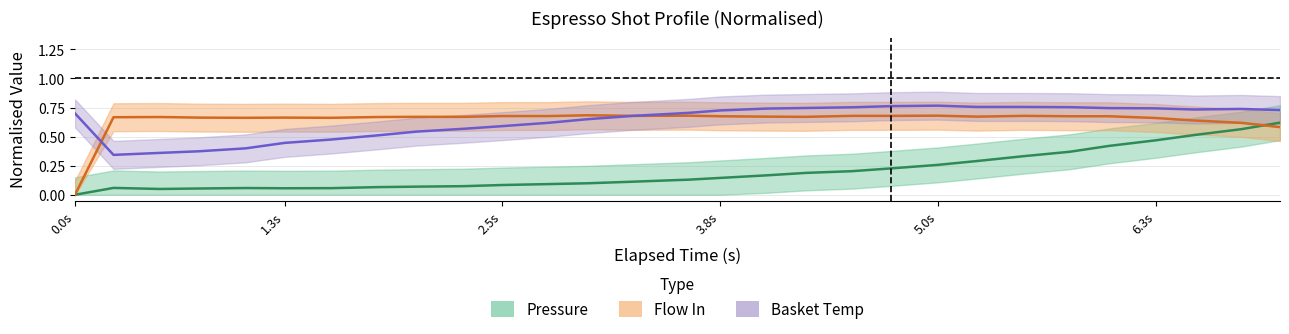

Does the chart display data point markers on the line(s)?

No